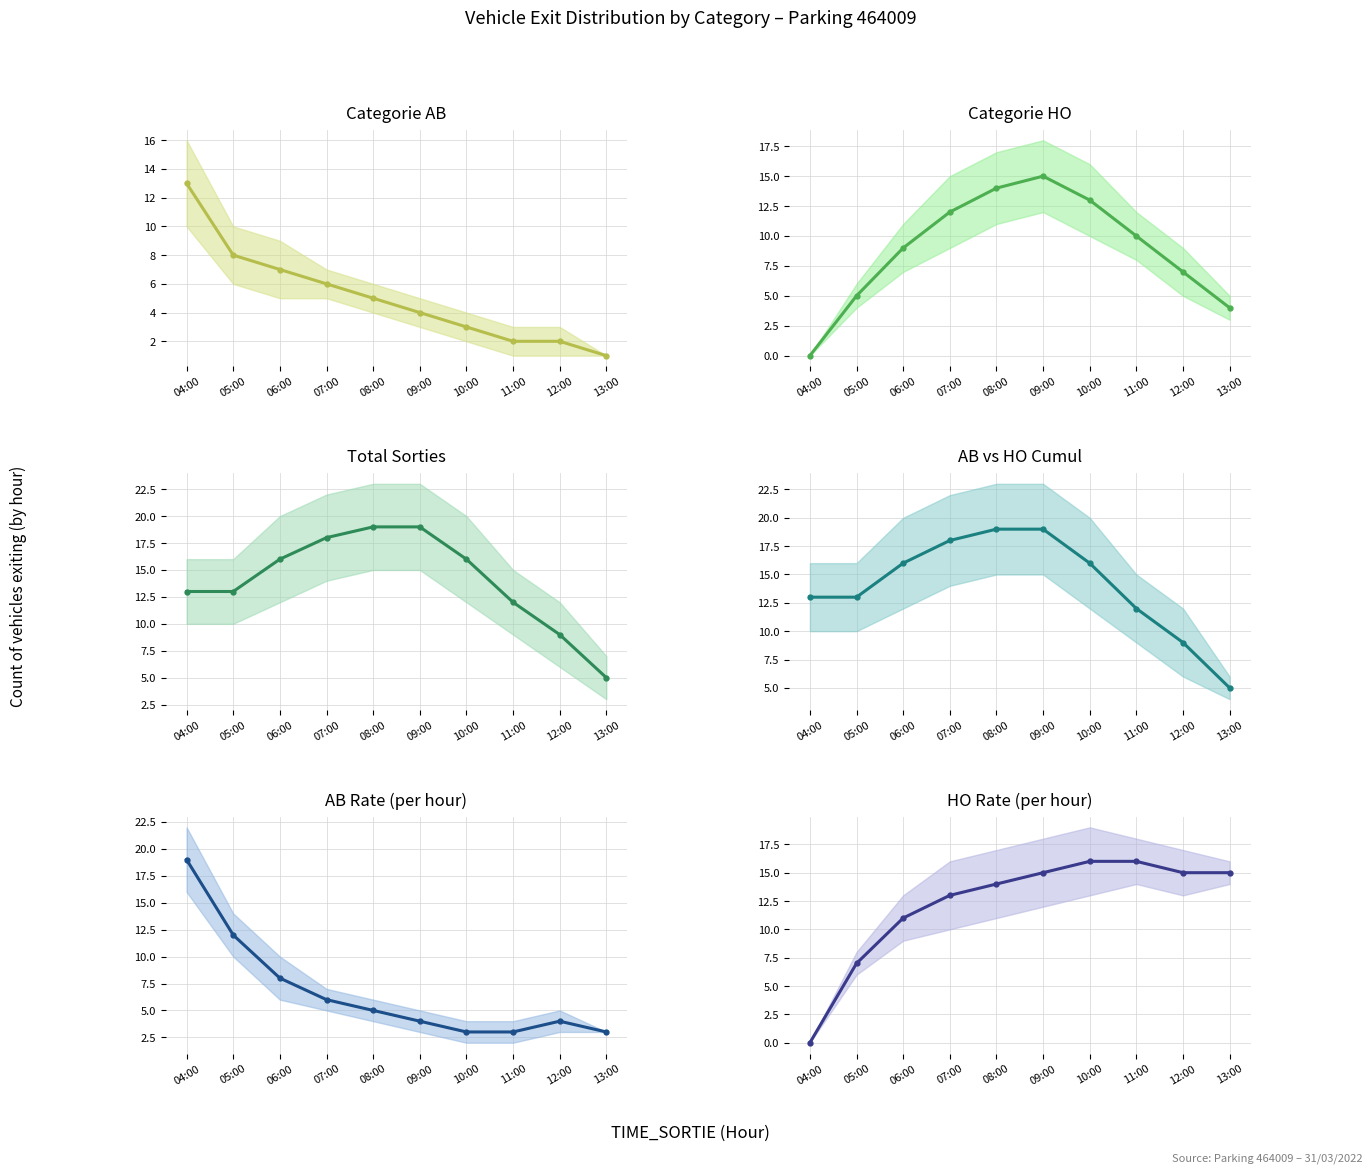

What is the sum of all Categorie HO values?

89